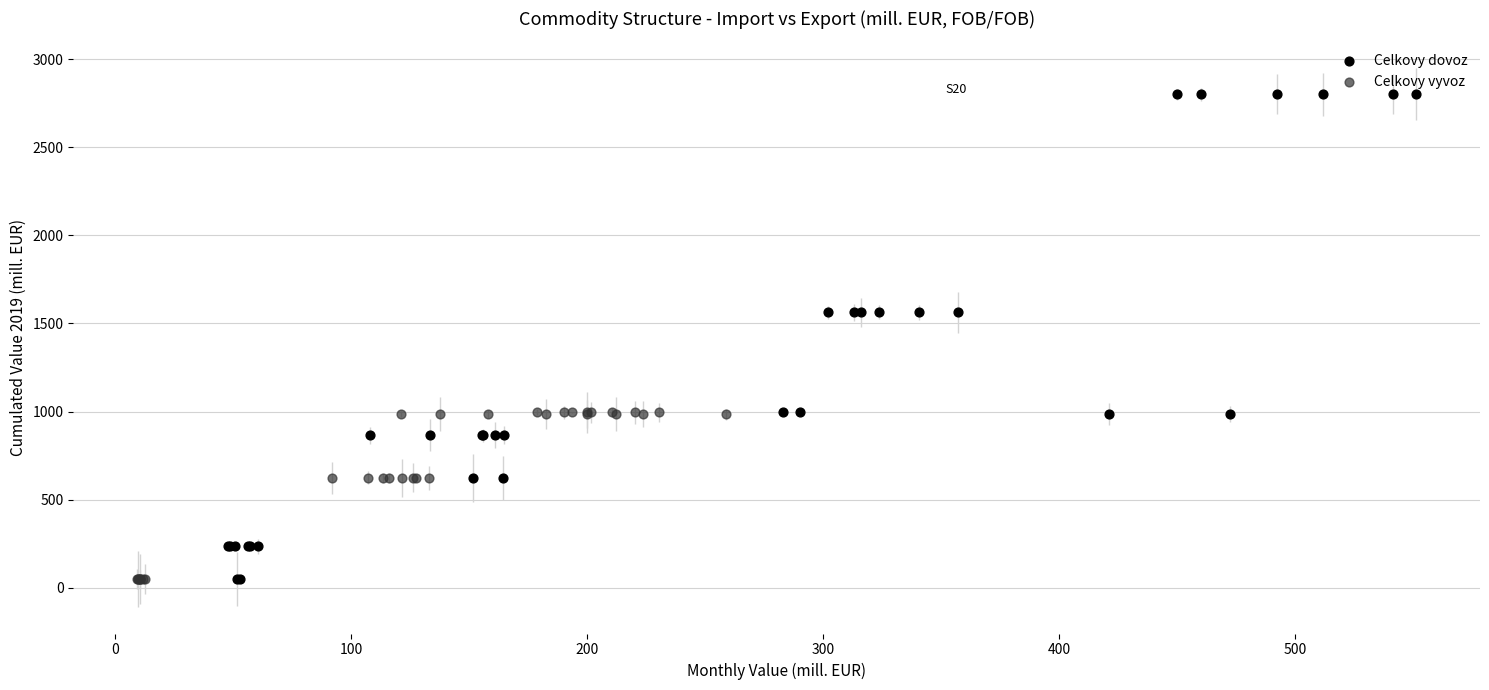

Which series reaches the maximum Y coordinate?

Celkovy dovoz